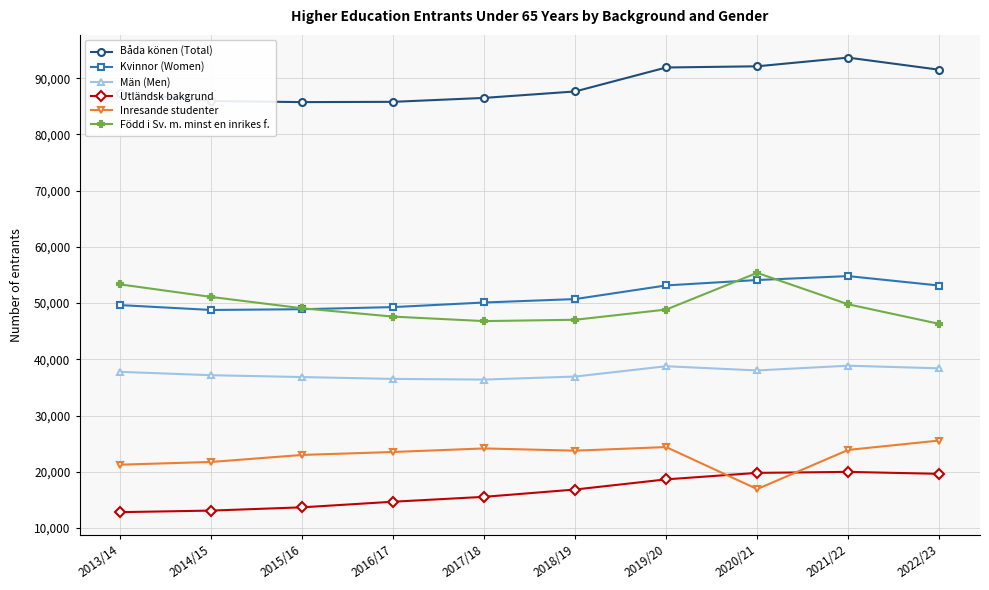

What is the lowest value of the Män (Men) series?

36398